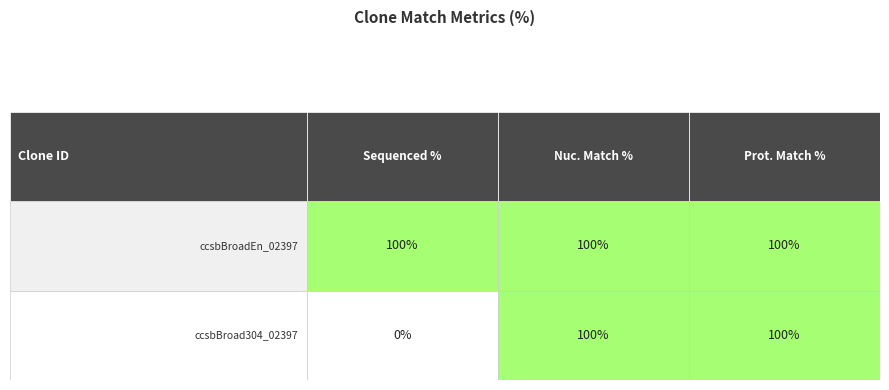

How many categories are shown in the chart?

2